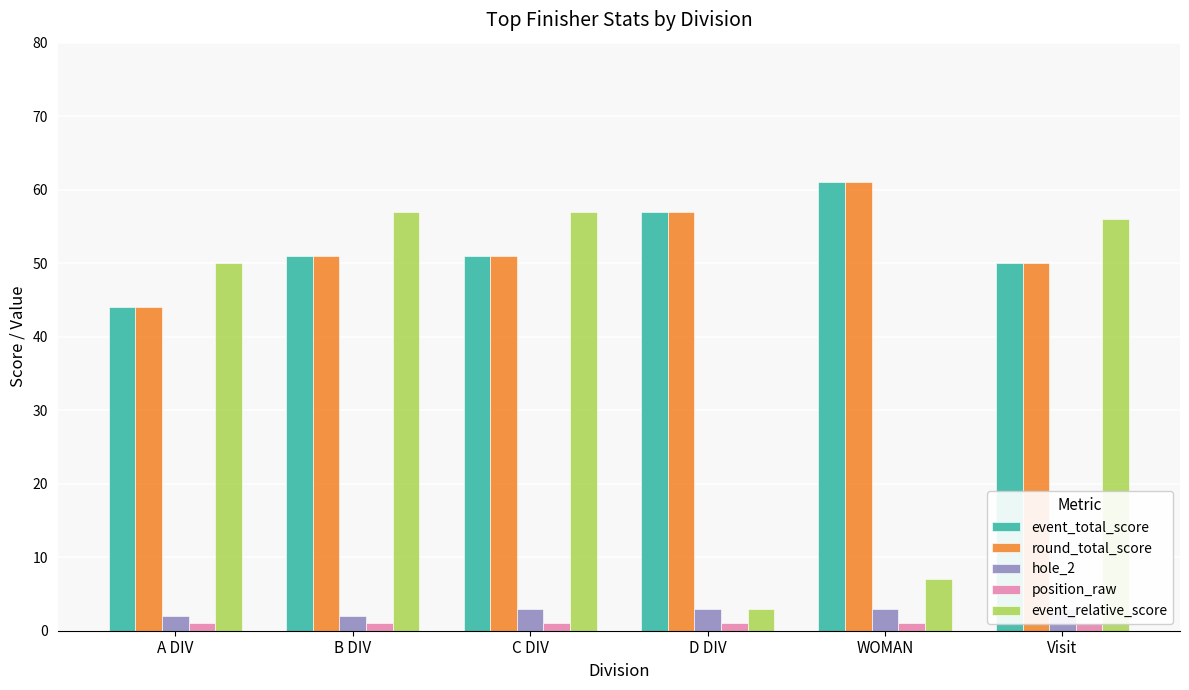

What is the maximum value for round_total_score?

61